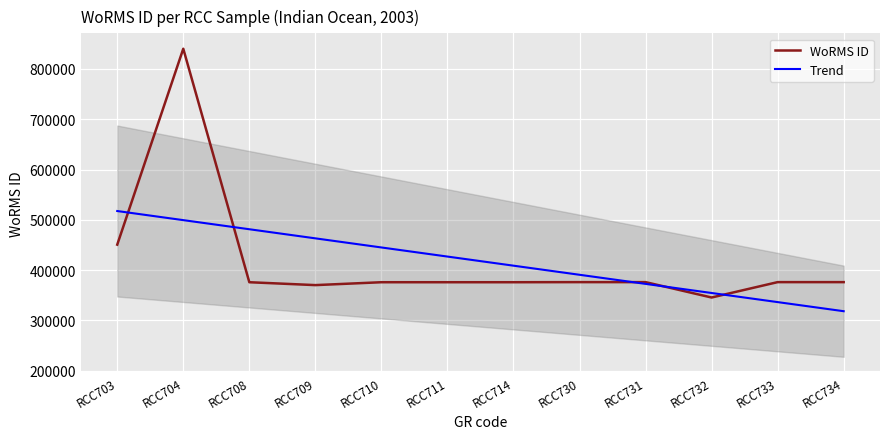

Is the value of WoRMS ID at RCC709 greater than the value of Trend at RCC710?

No